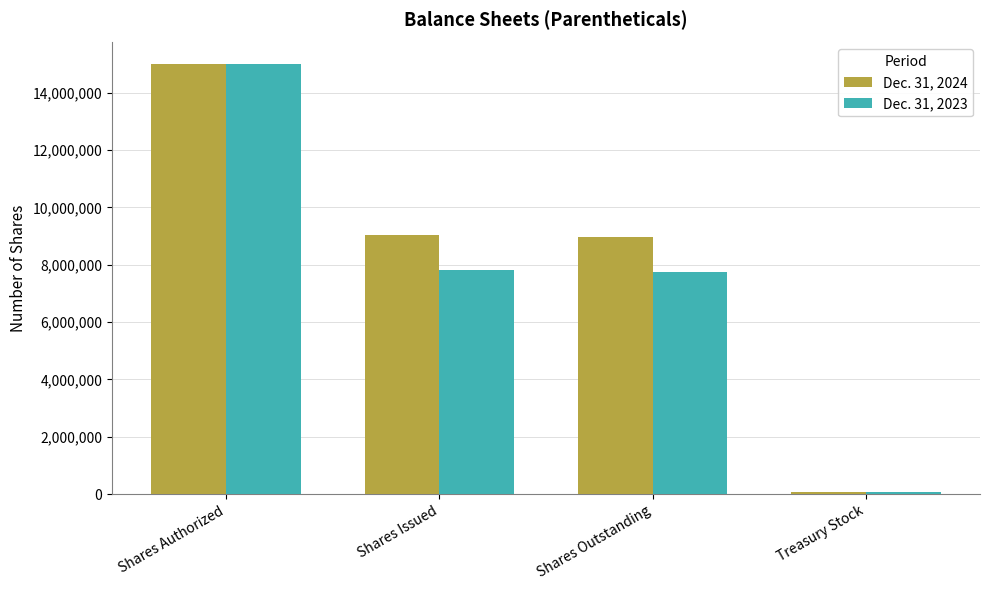

At how many categories does at least one series exceed 937933?

3